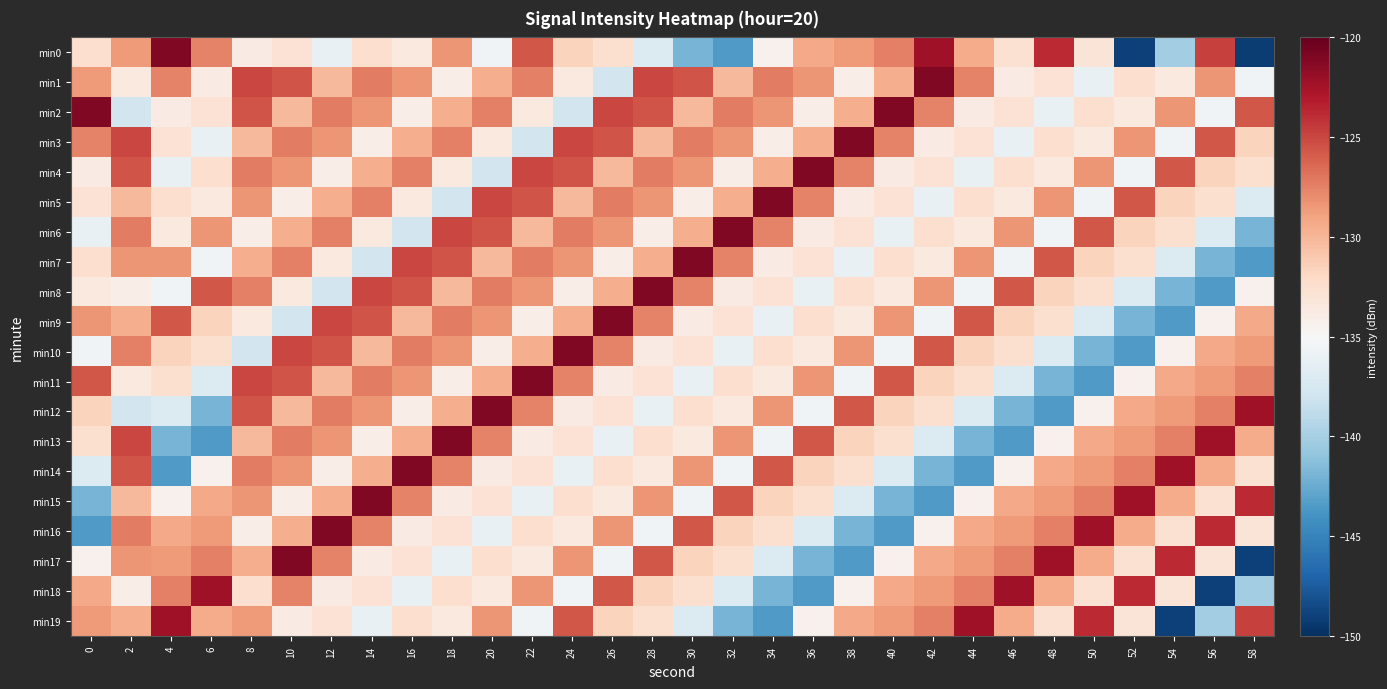

What is the spread (max minus min) of values at 22?

16.6